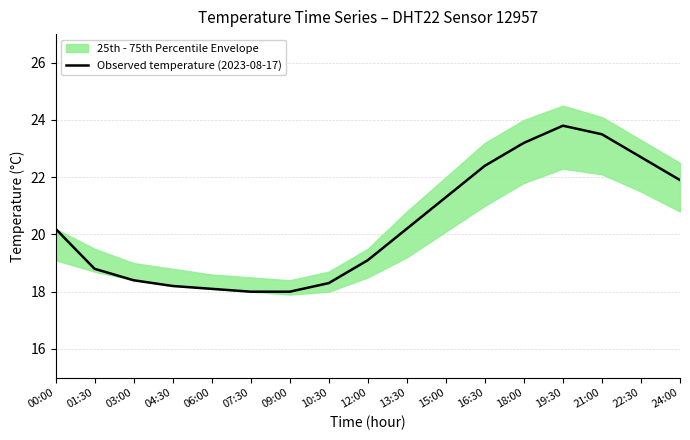

Where is the data nearest to the value 20?

00:00